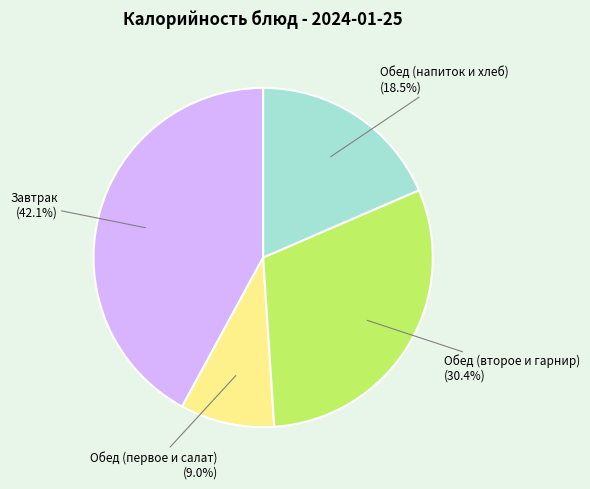

Approximately how many times larger is the value at Завтрак (42.1%) compared to Обед (первое и салат) (9.0%)?

4.7